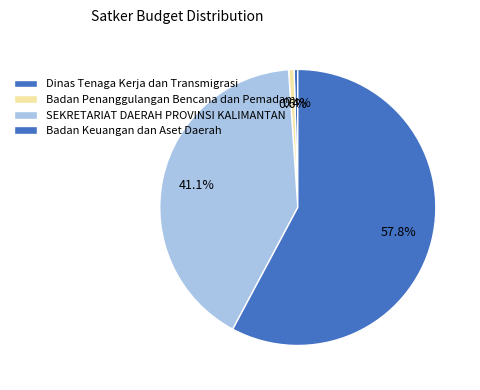

What is the largest slice in the pie chart?

Badan Keuangan dan Aset Daerah